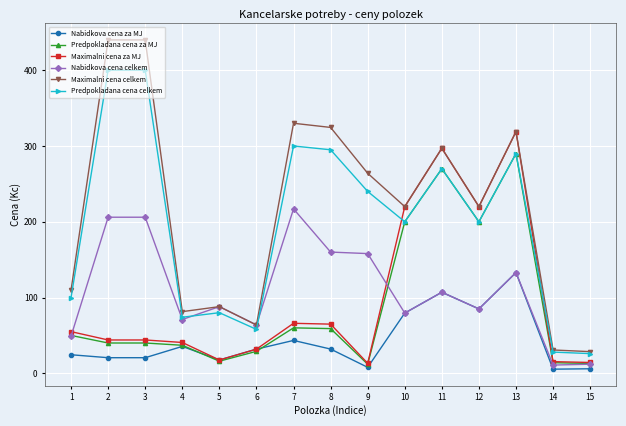

What is the sum of the Nabidkova cena celkem values at 8 and 10?

239.5